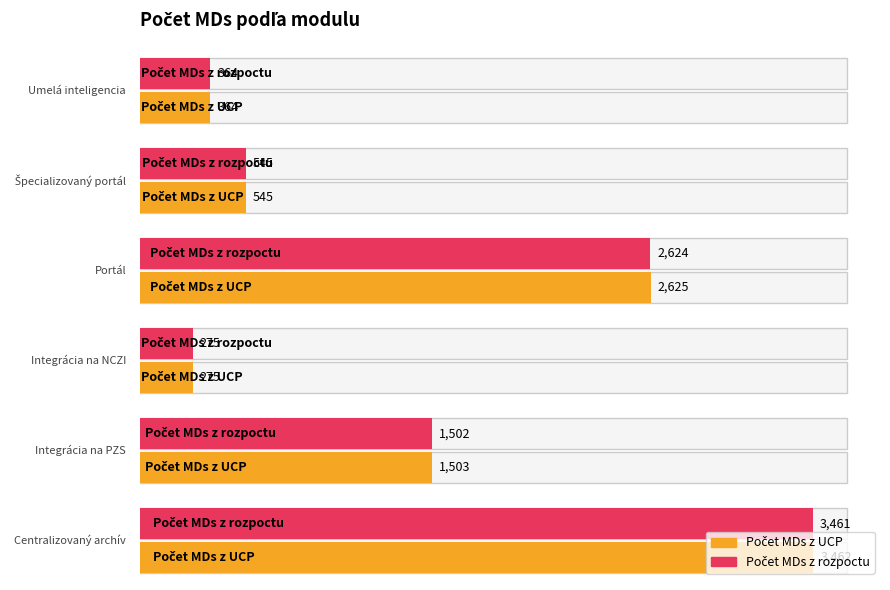

Which has a higher value, Centralizovaný archív or Špecializovaný portál?

Centralizovaný archív